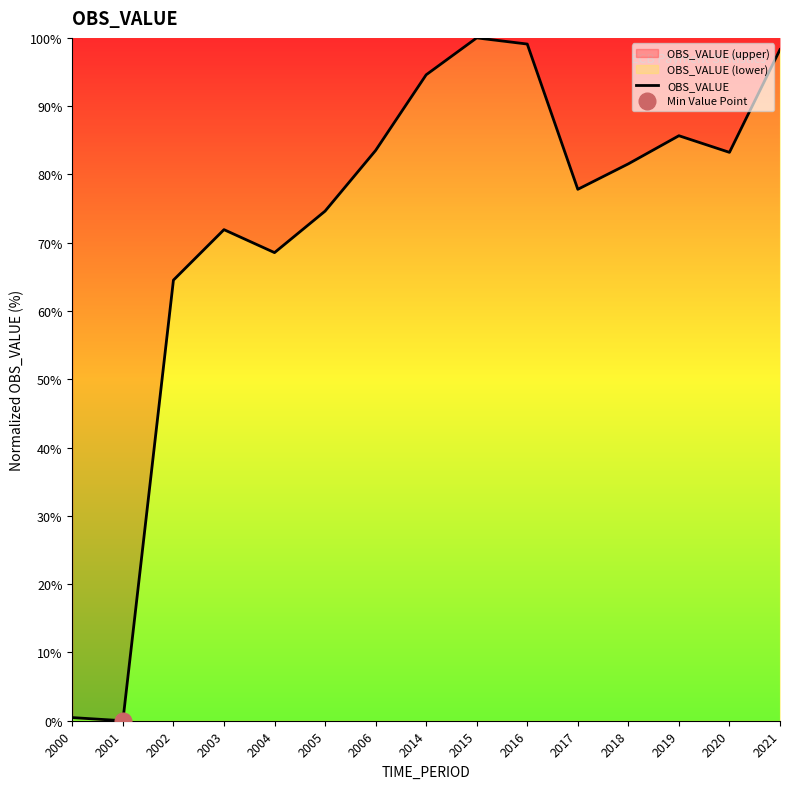

What is the change in value from 2005 to 2019?

+11.0